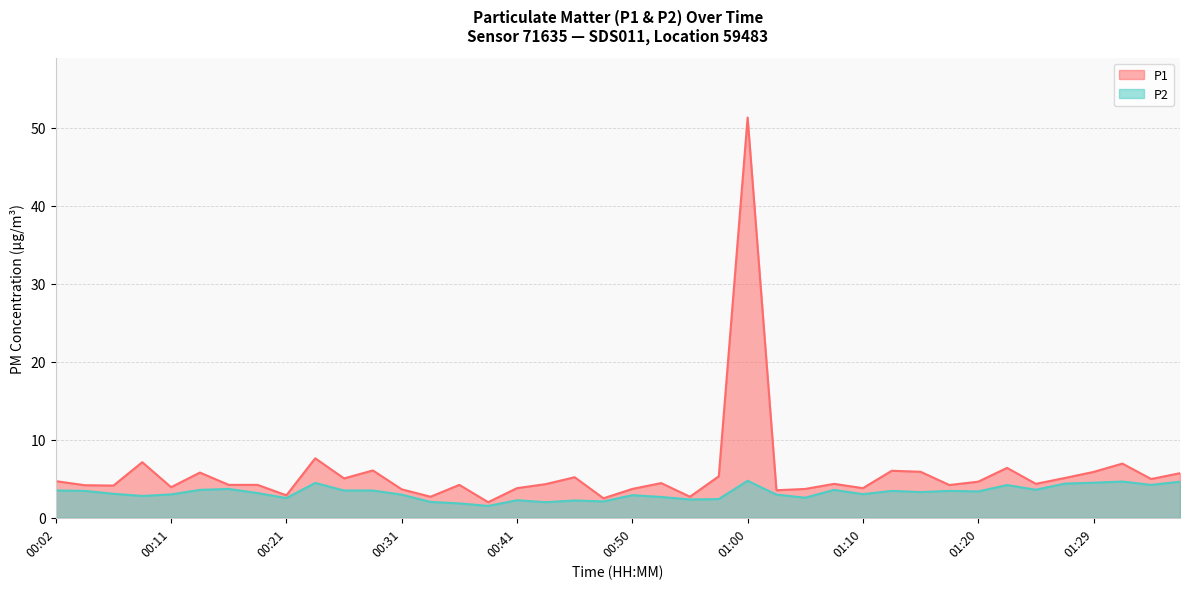

Which series has the widest spread of values?

P1